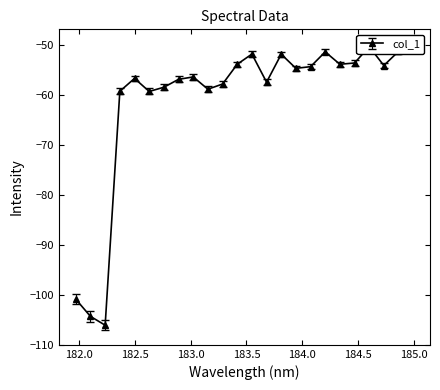

Reading right to left, what are all the values shown in this chart?

184.9911297472=-50.3	184.8600909338=-51.3	184.7290361848=-54.1	184.5979655002=-50.3	184.46687888=-53.6	184.3357763242=-53.9	184.2046578328=-51.4	184.0735234058=-54.3	183.9423730432=-54.7	183.811206745=-51.9	183.6800245112=-57.5	183.5488263418=-51.8	183.4176122368=-53.9	183.2863821962=-57.8	183.15513622=-58.9	183.0238743082=-56.4	182.8925964608=-56.9	182.7613026778=-58.5	182.6299929592=-59.3	182.498667305=-56.7	182.3673257152=-59.3	182.2359681898=-106.1	182.1045947288=-104.3	181.9732053322=-100.9